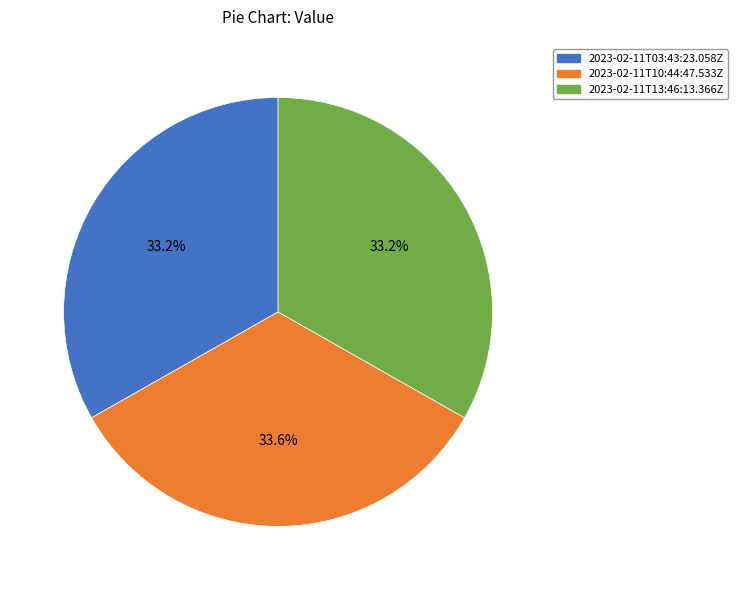

Count the number of slices in the pie.

3